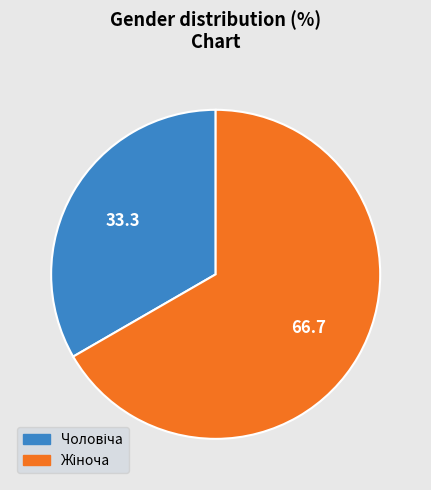

Is there a majority slice in this chart?

Yes